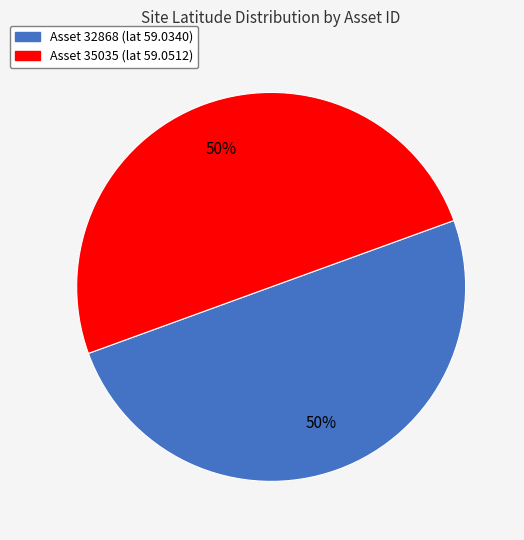

To the nearest percent, what is the average slice percentage?

50%